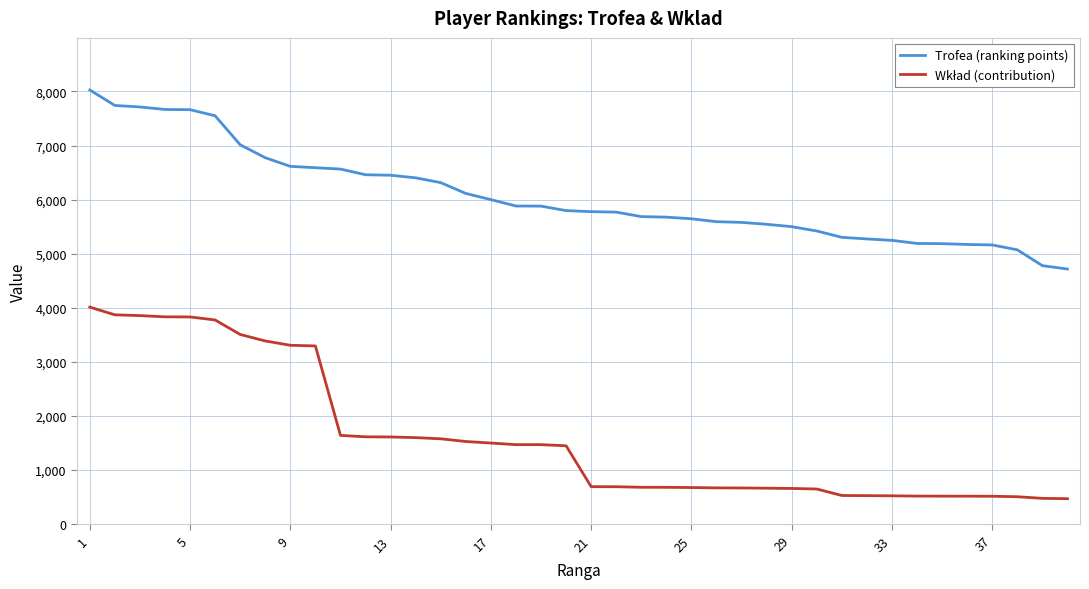

What is the highest value of the Trofea (ranking points) series?

8027